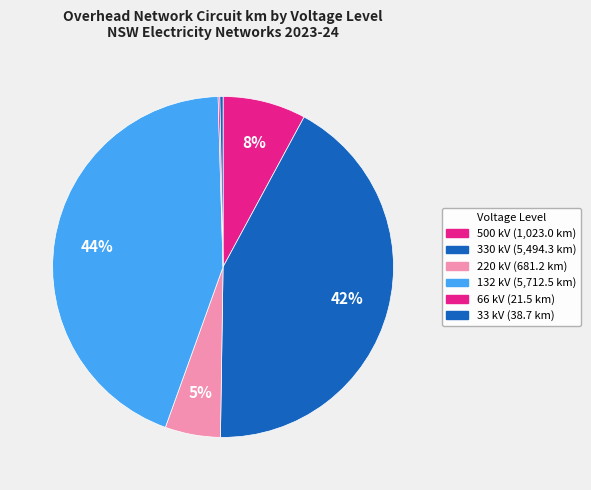

Between 500 kV and 66 kV, which is larger?

500 kV